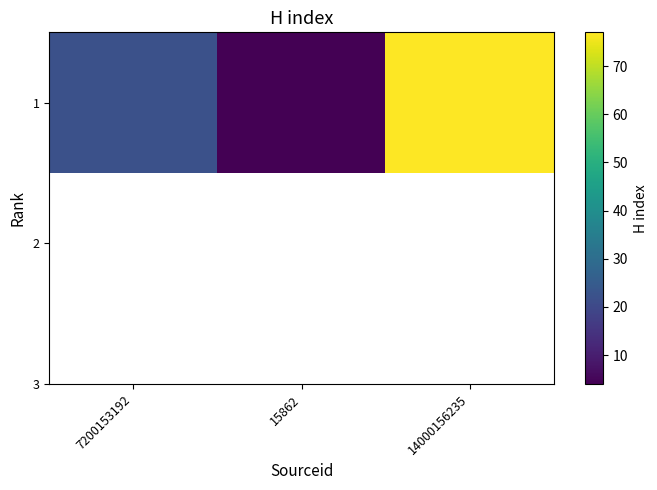

What is the sum of the values at 7200153192 and 15862?

26